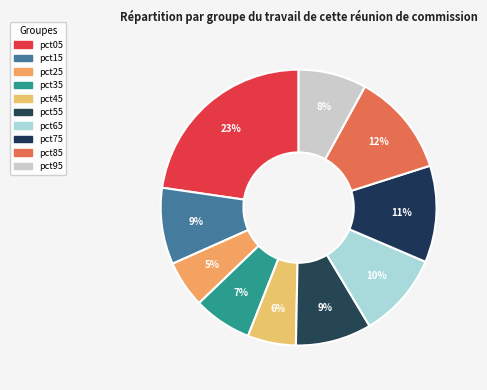

How many segments does this pie chart have?

10